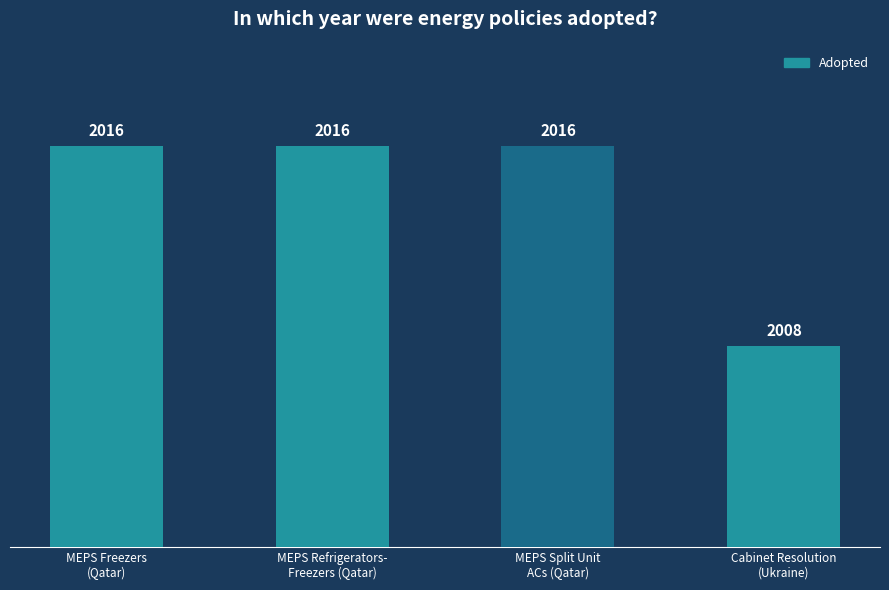

What is the value of the 4th bar from the left?

2008